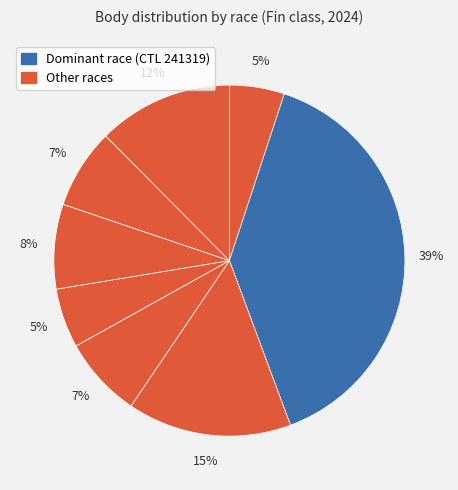

Count the number of slices in the pie.

8